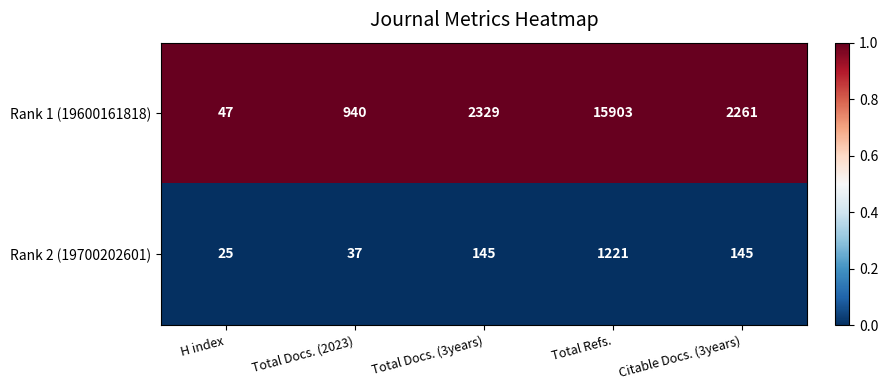

At which category is the sum across all series the highest?

Total Refs.